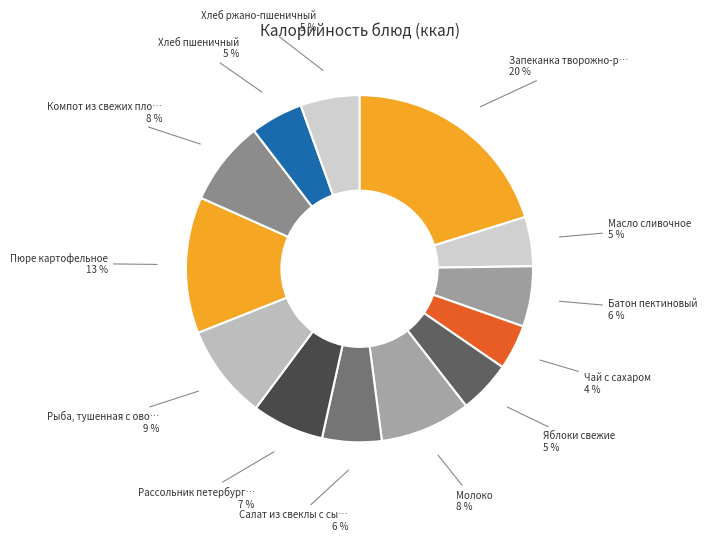

How many slices are in this pie chart?

13